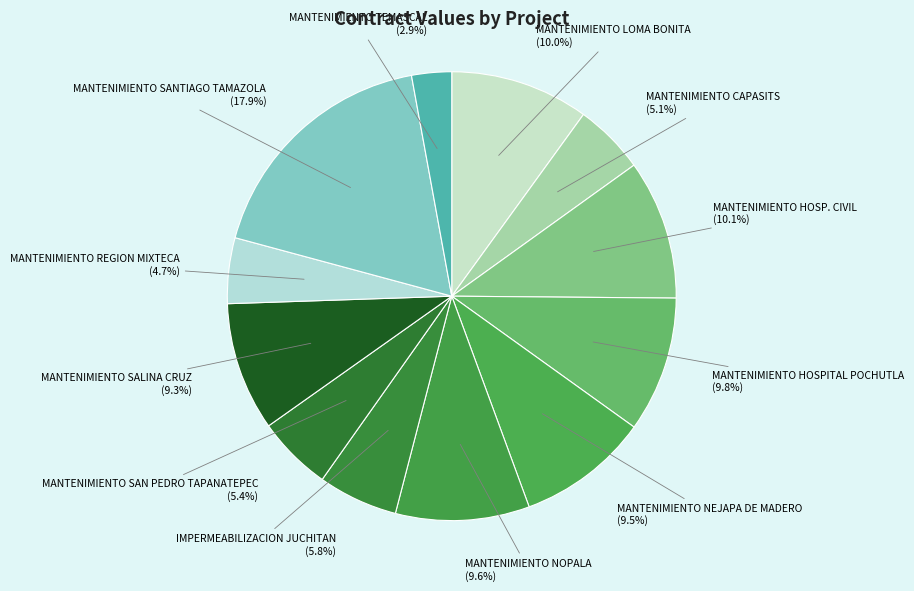

Does IMPERMEABILIZACION JUCHITAN account for over 50% of the chart?

No